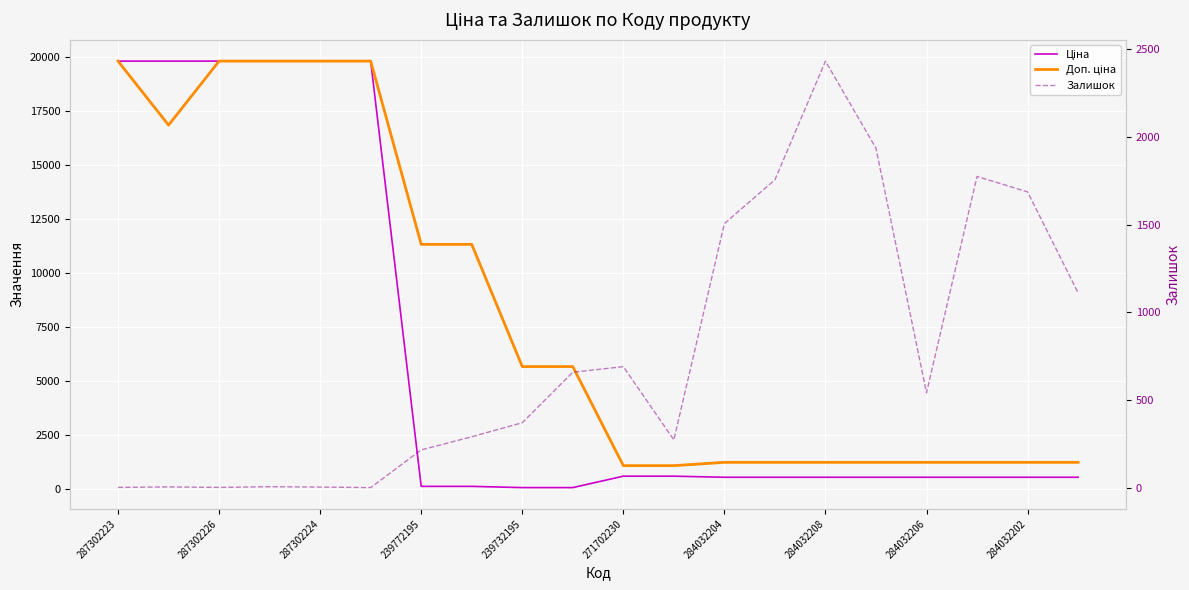

Rank the series by their maximum value, from highest to lowest.

Ціна, Доп. ціна, Залишок